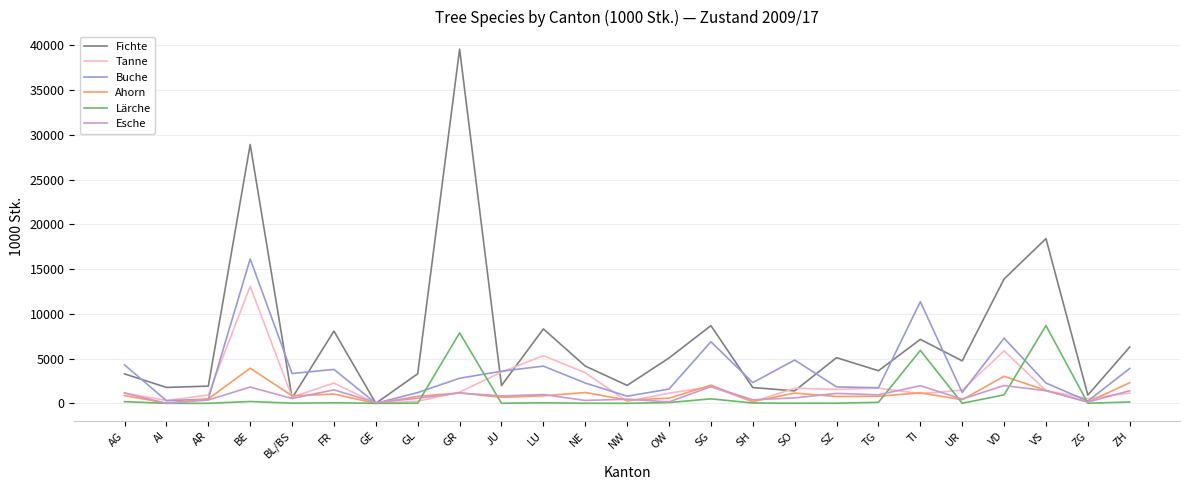

Which series has the widest spread of values?

Fichte